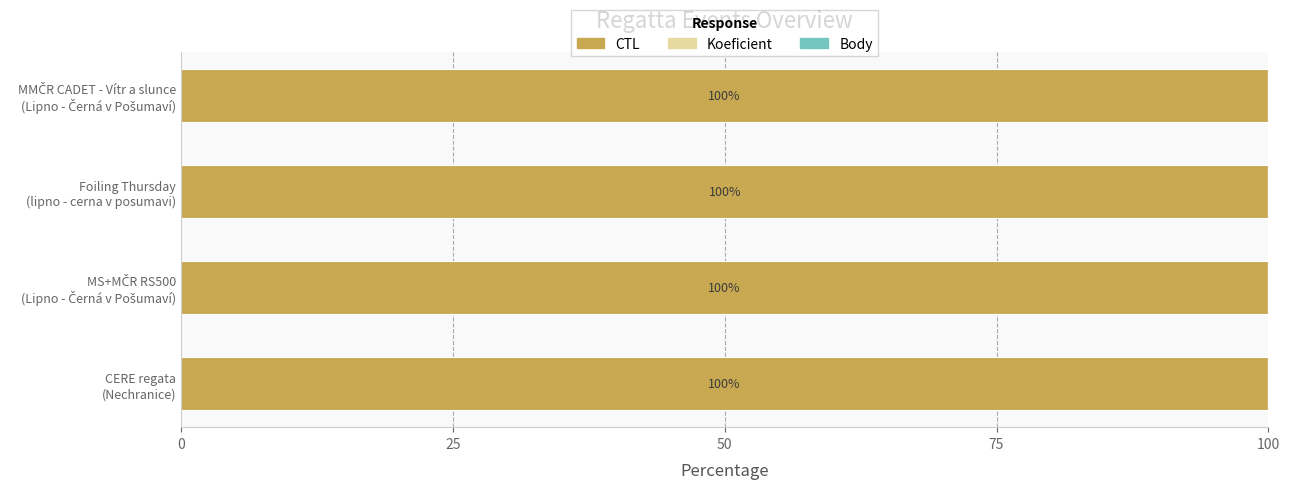

How many distinct data groups are displayed?

3